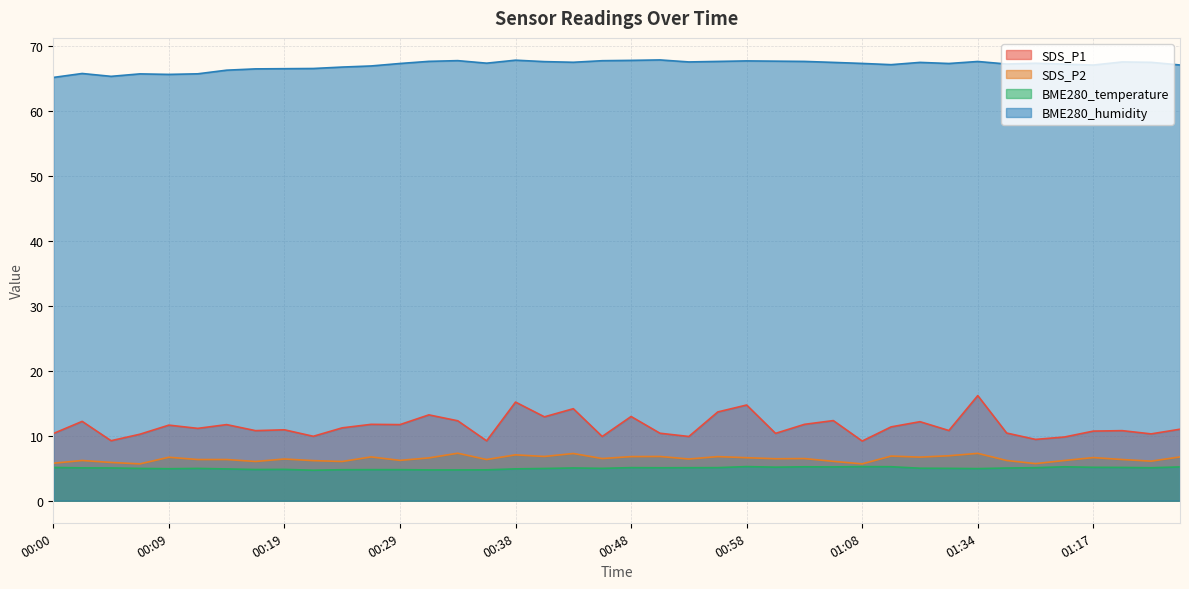

At which category is the sum across all series the highest?

01:34